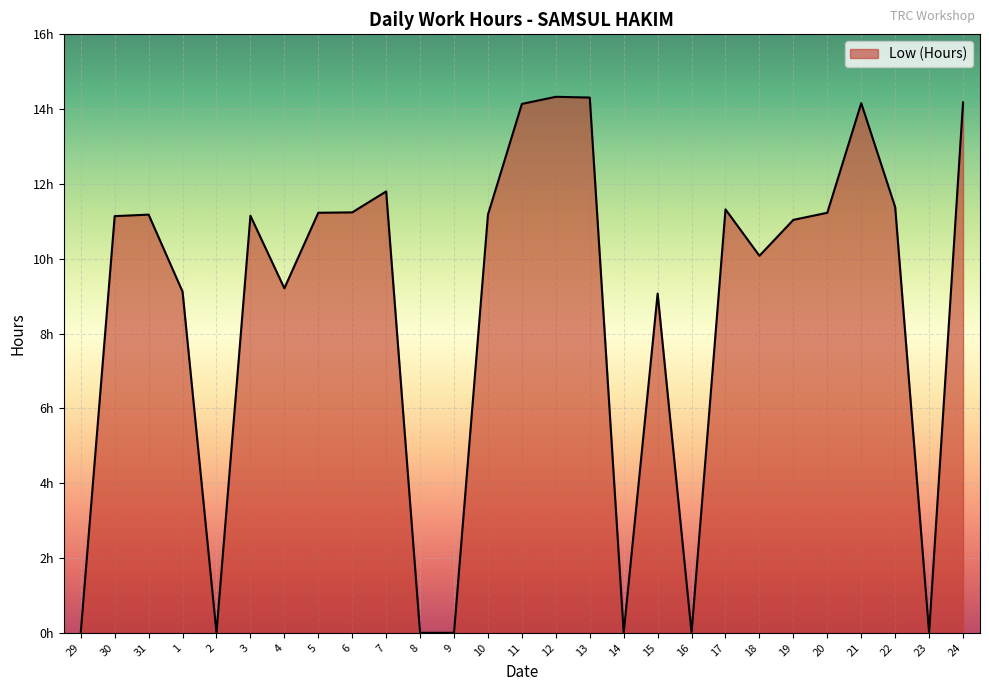

What is the difference between the values at 4 and 30?

1.9